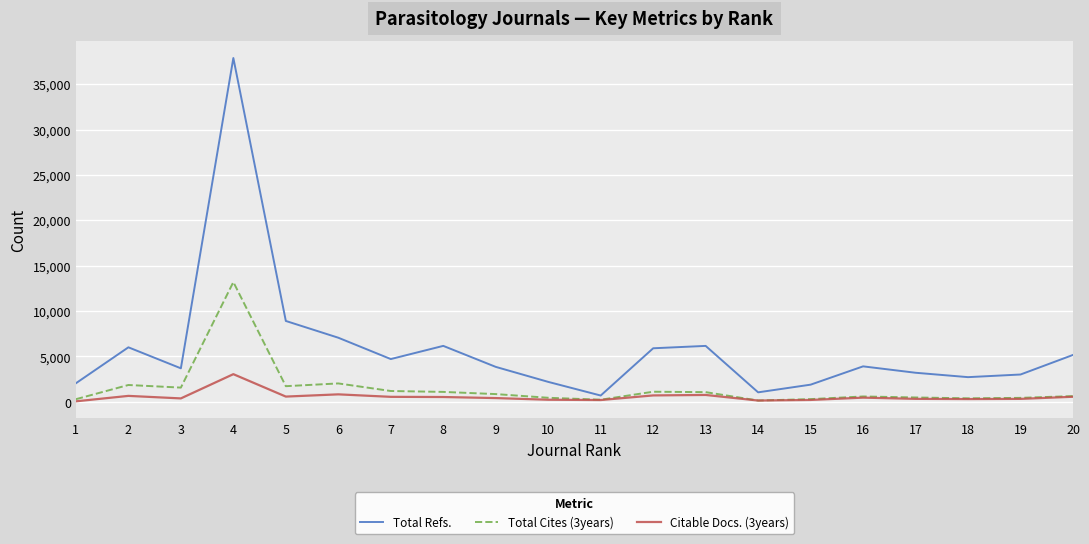

What is the difference between the second highest and minimum values in the Citable Docs. (3years) series?

769